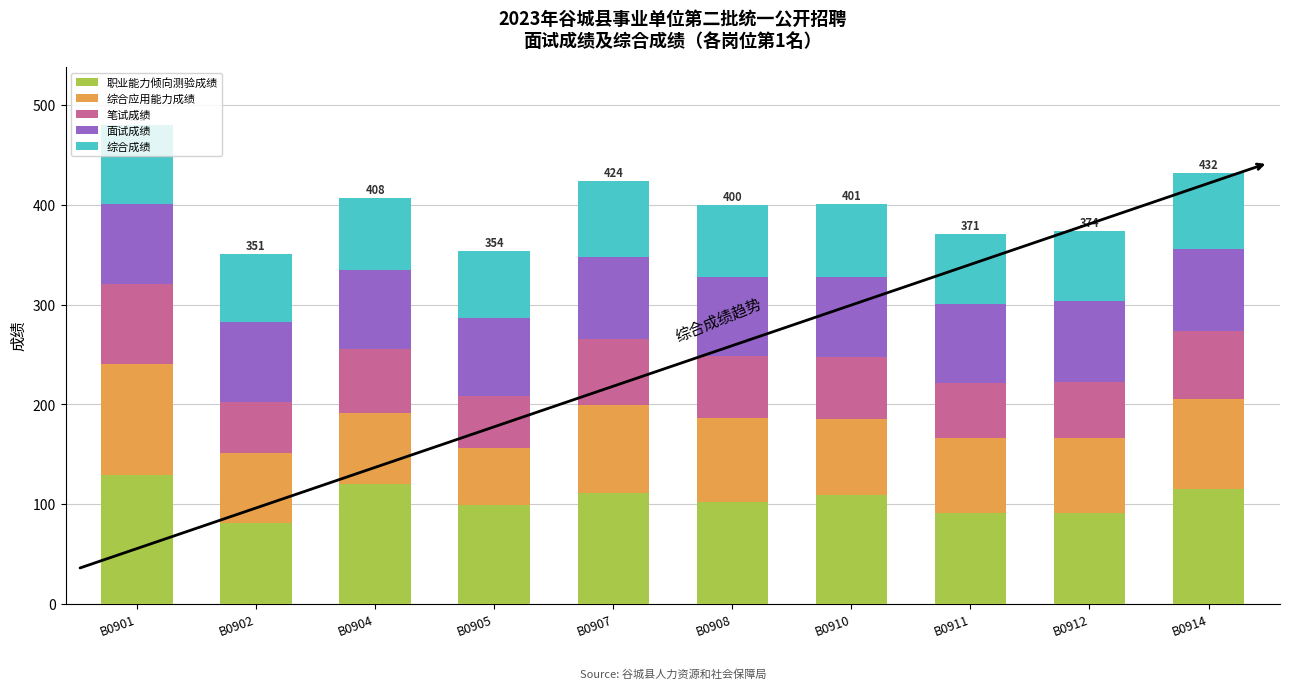

How many categories are shown in the chart?

10